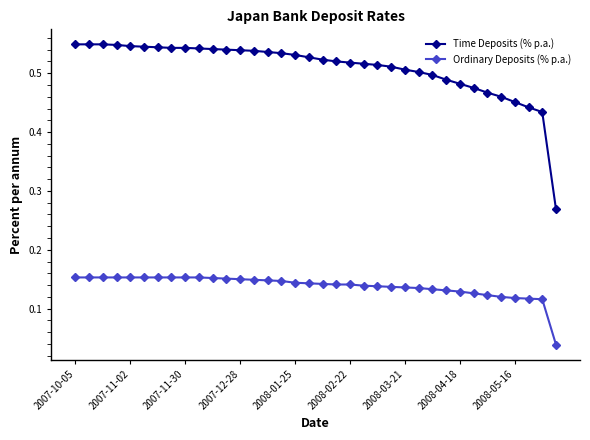

Which series has the largest total across all categories?

Time Deposits (% p.a.)